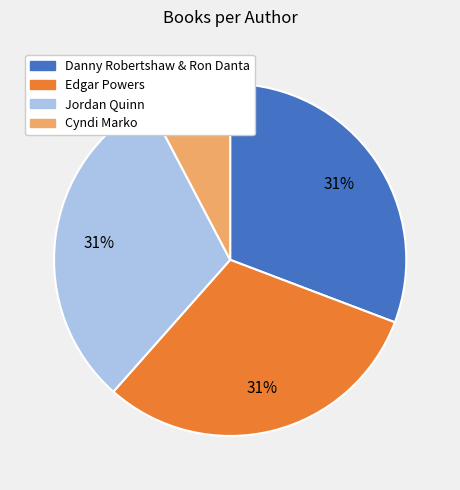

Does any single category account for the majority?

No